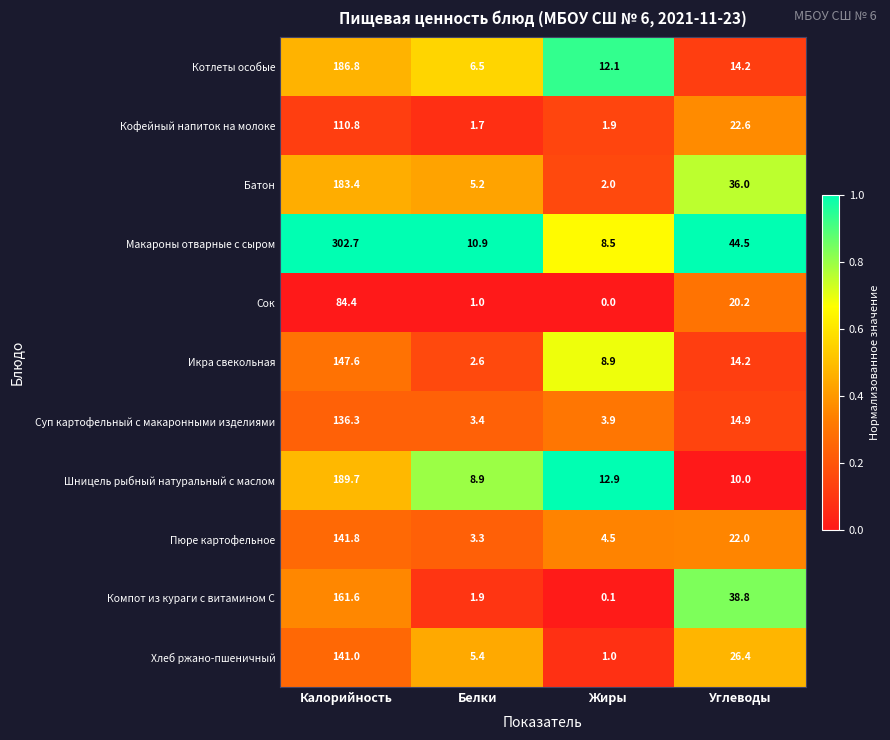

What value does the Пюре картофельное series have at Углеводы?

22.0